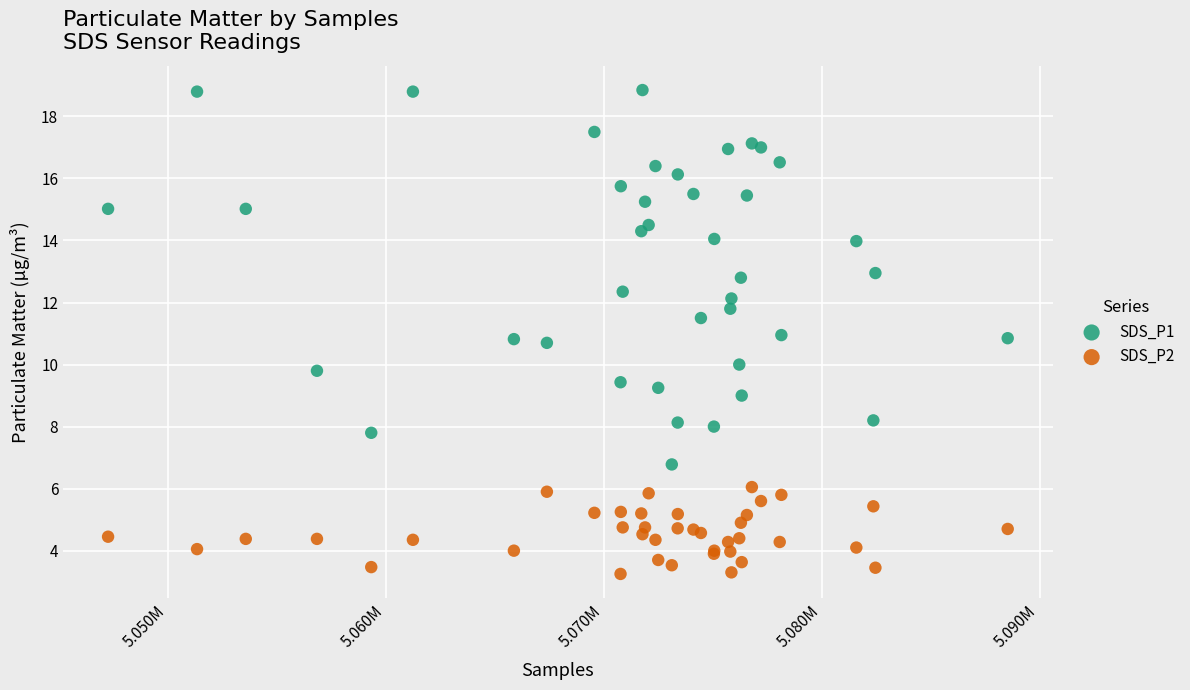

What are all the series names shown in the legend?

SDS_P1, SDS_P2